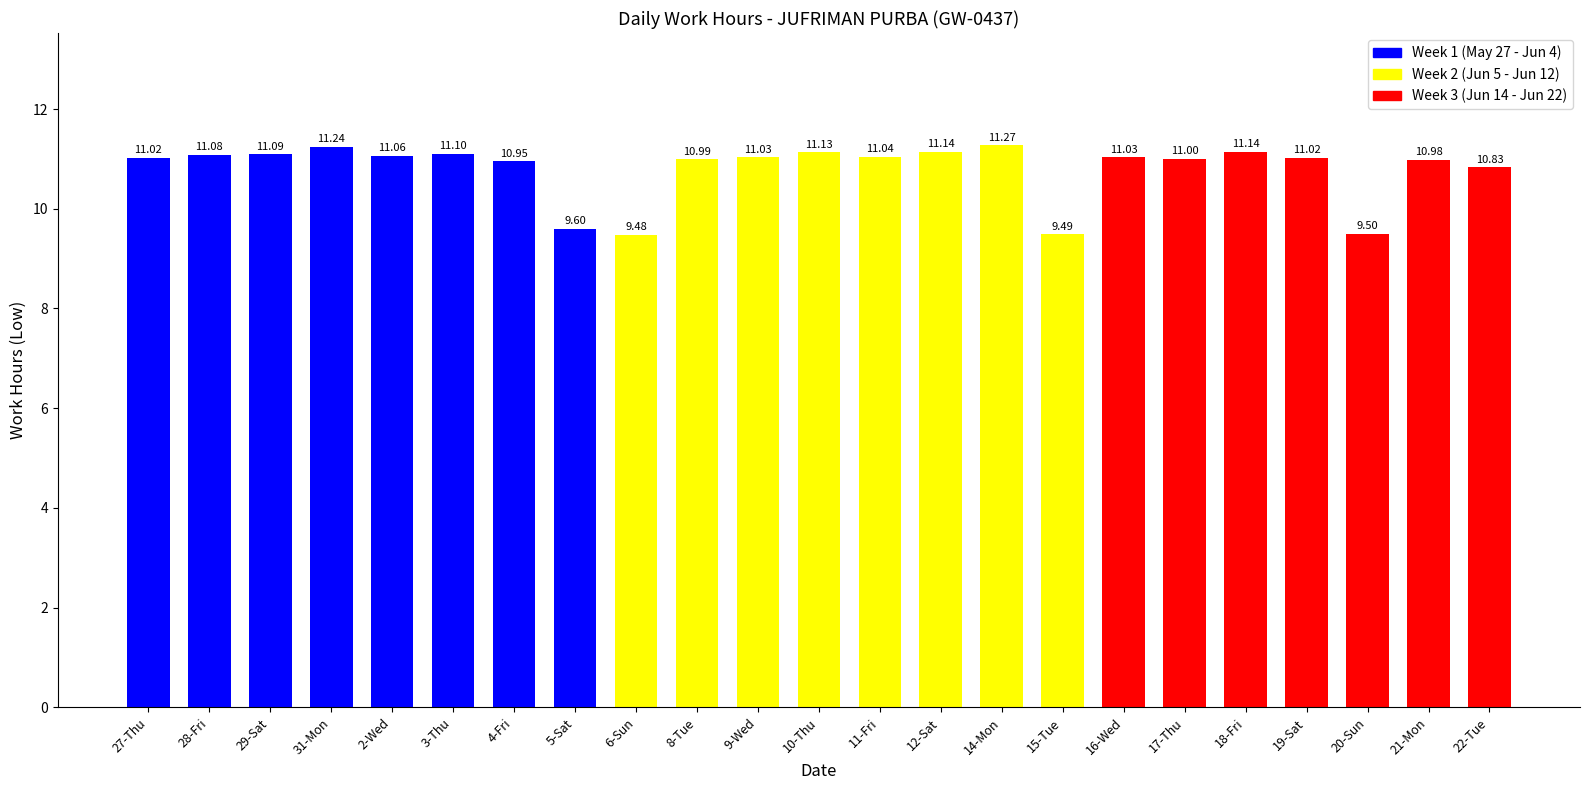

The value at 21-Mon is 11.0. True or false?

True